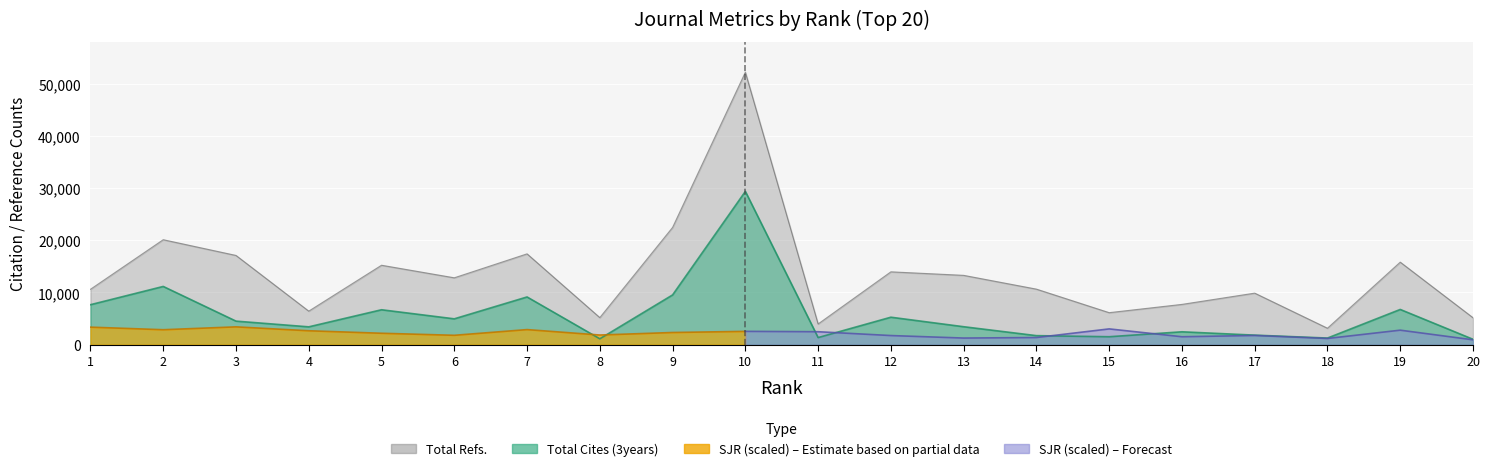

The value of Total Cites (3years) at 14 is 1725. True or false?

True